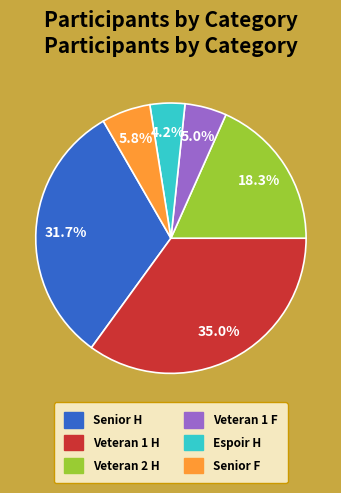

Rank the categories by value from highest to lowest.

Veteran 1 H, Senior H, Veteran 2 H, Senior F, Veteran 1 F, Espoir H